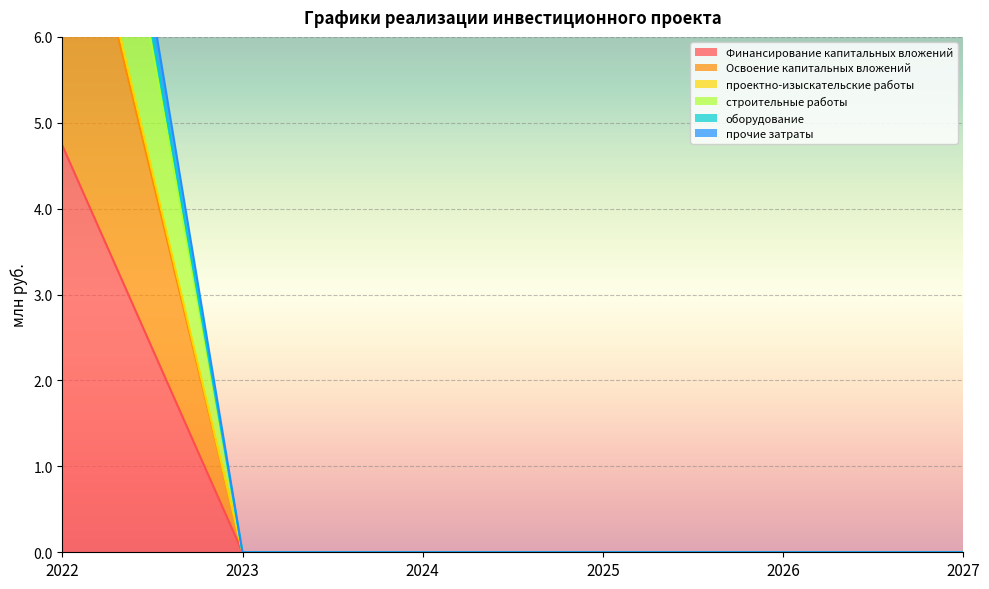

How many distinct data groups are displayed?

6